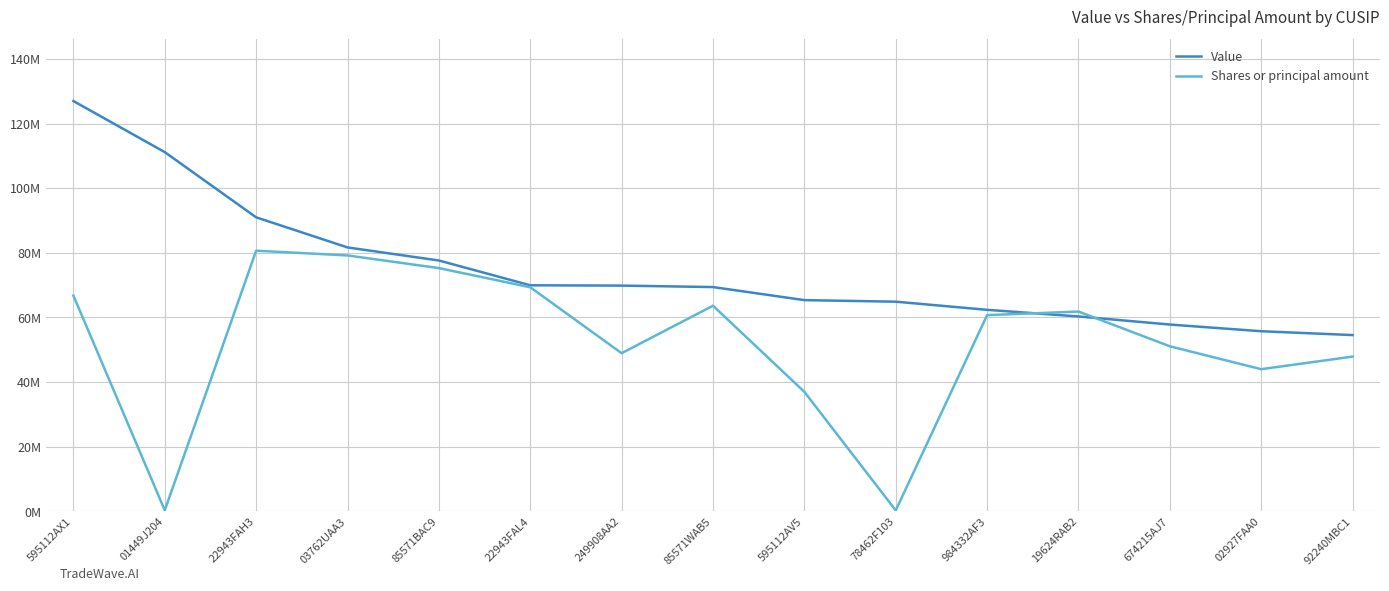

Where is the first local minimum for Shares or principal amount?

01449J204